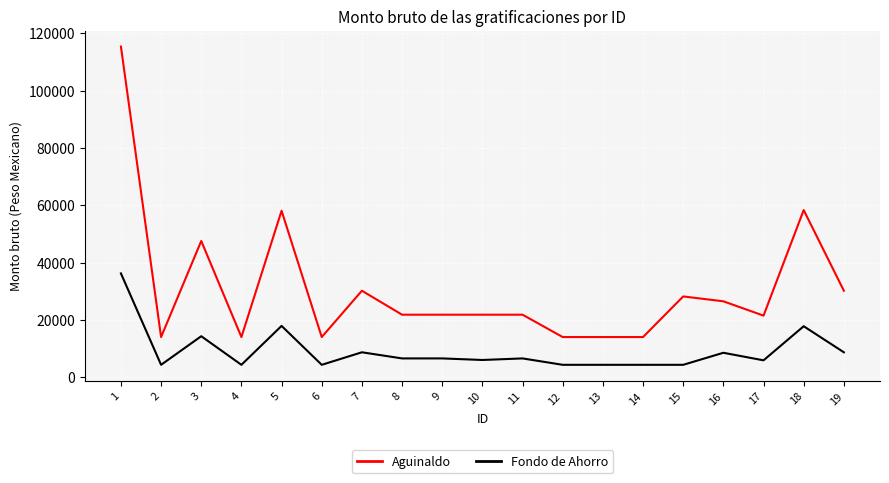

True or false: Fondo de Ahorro has more than 1 points higher than both neighbors.

True